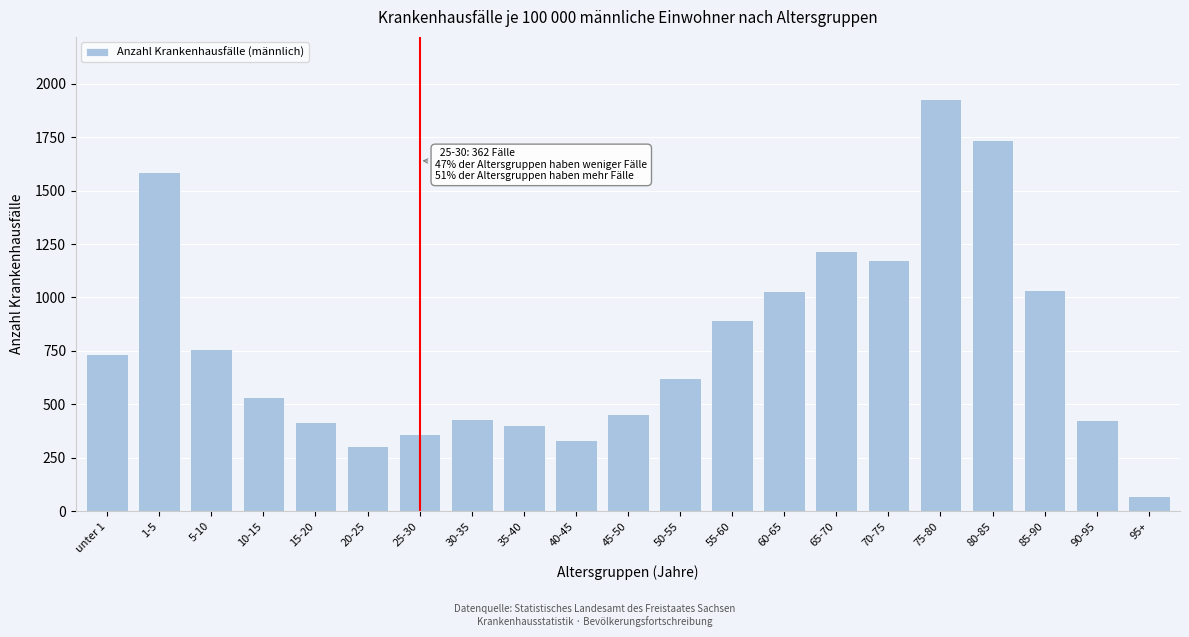

Between 75-80 and 50-55, which is larger?

75-80